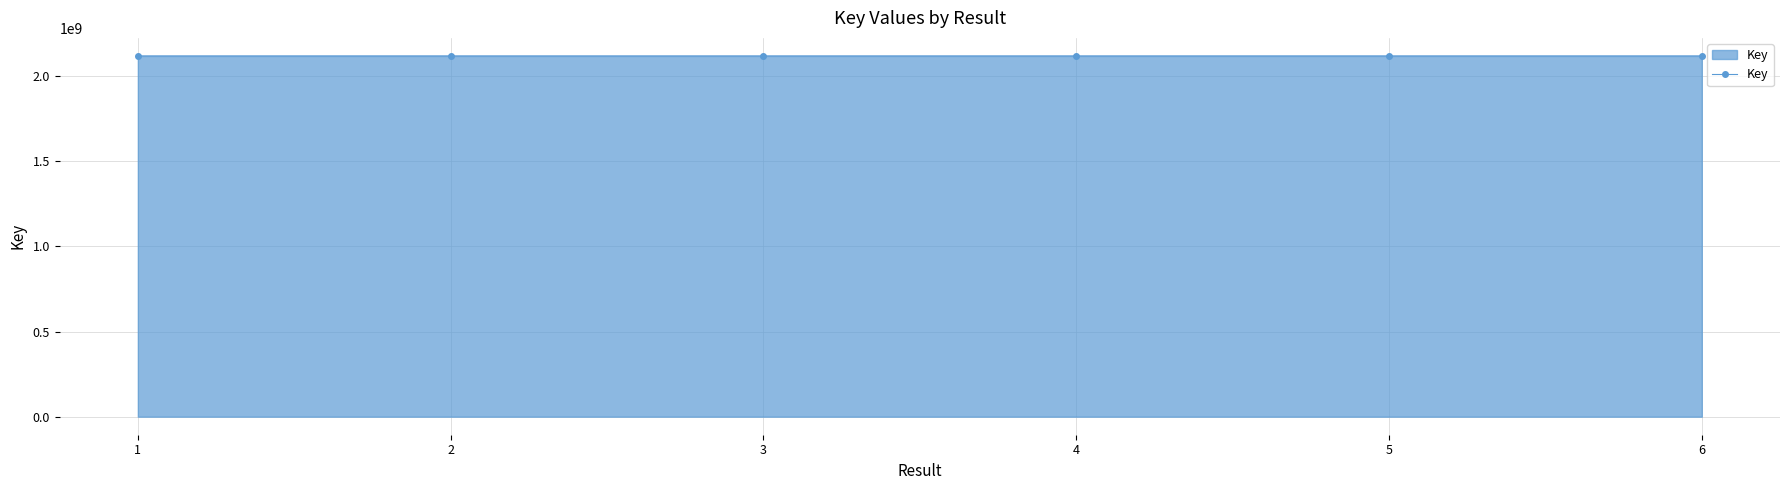

How many lines are shown in the chart?

1